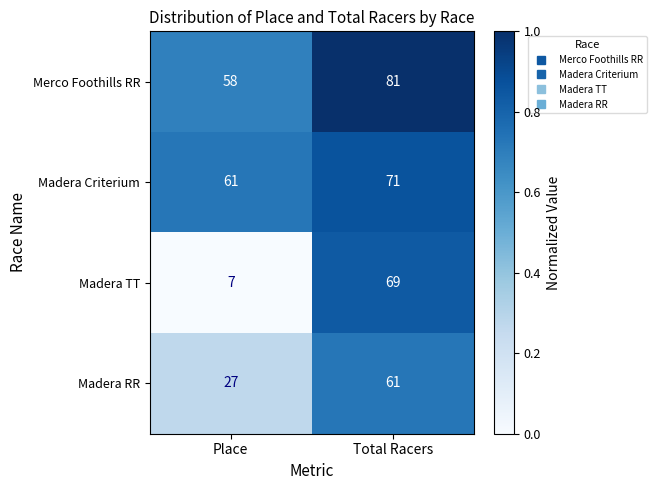

Which series has the largest total across all categories?

Merco Foothills RR